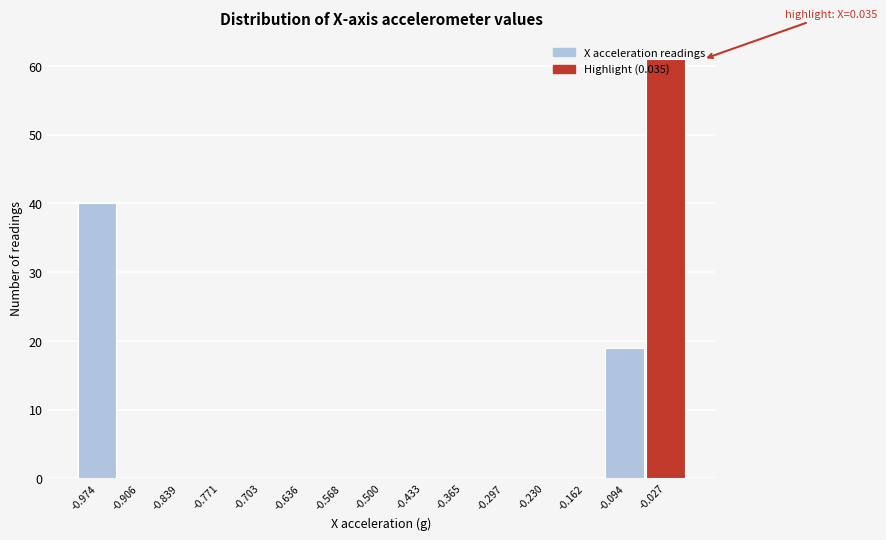

Which has a higher value, -0.094 or -0.433?

-0.094